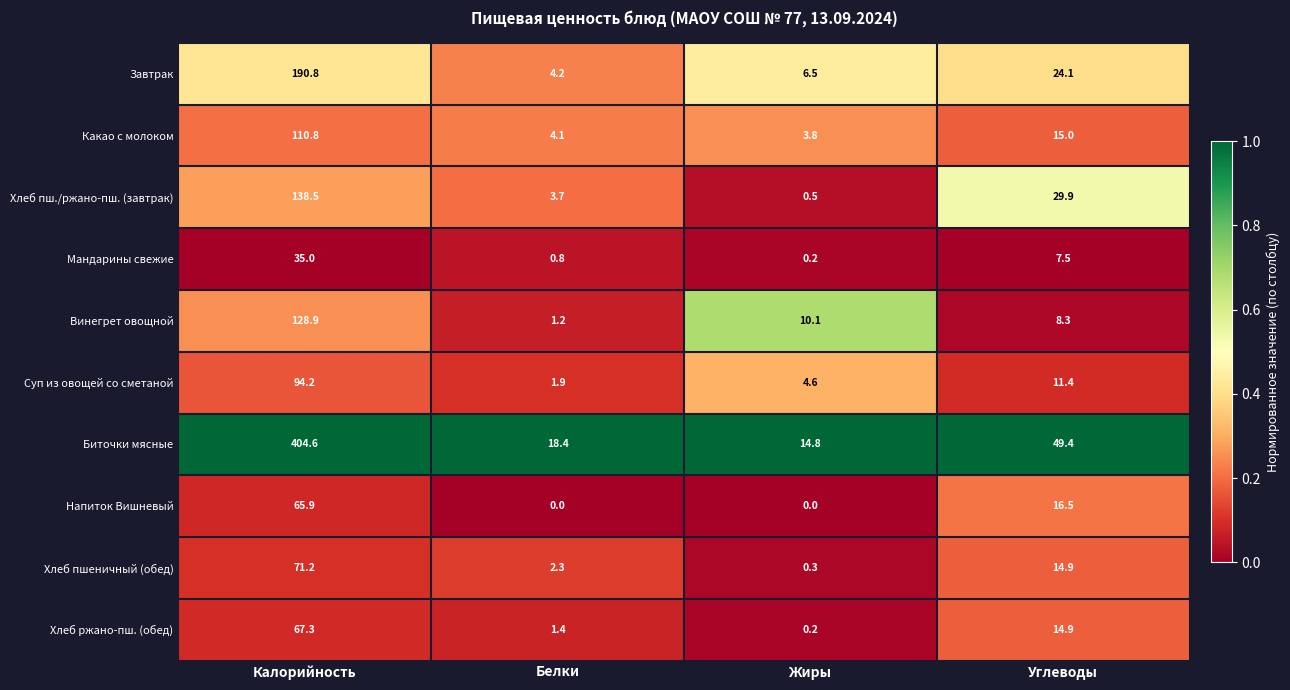

Which series changed the most between Жиры and Углеводы?

Биточки мясные